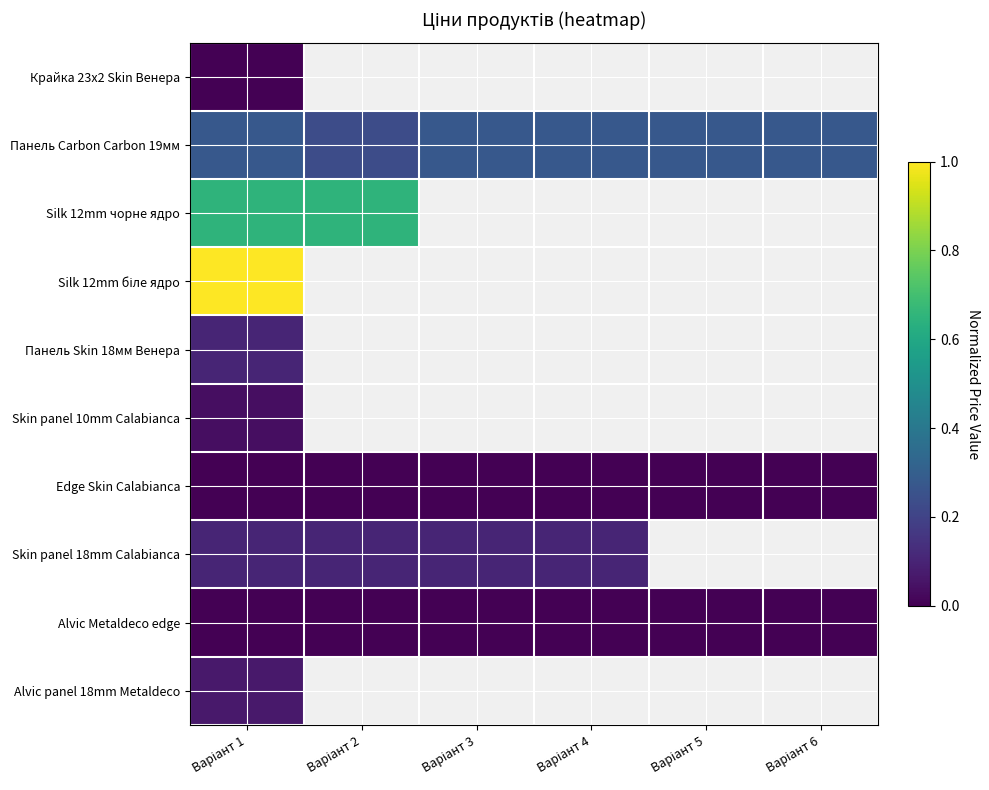

List the series in order of their peak value, lowest first.

Крайка 23x2 Skin Венера, Alvic Metaldeco edge, Edge Skin Calabianca, Skin panel 10mm Calabianca, Alvic panel 18mm Metaldeco, Панель Skin 18мм Венера, Skin panel 18mm Calabianca, Панель Carbon Carbon 19мм, Silk 12mm чорне ядро, Silk 12mm біле ядро